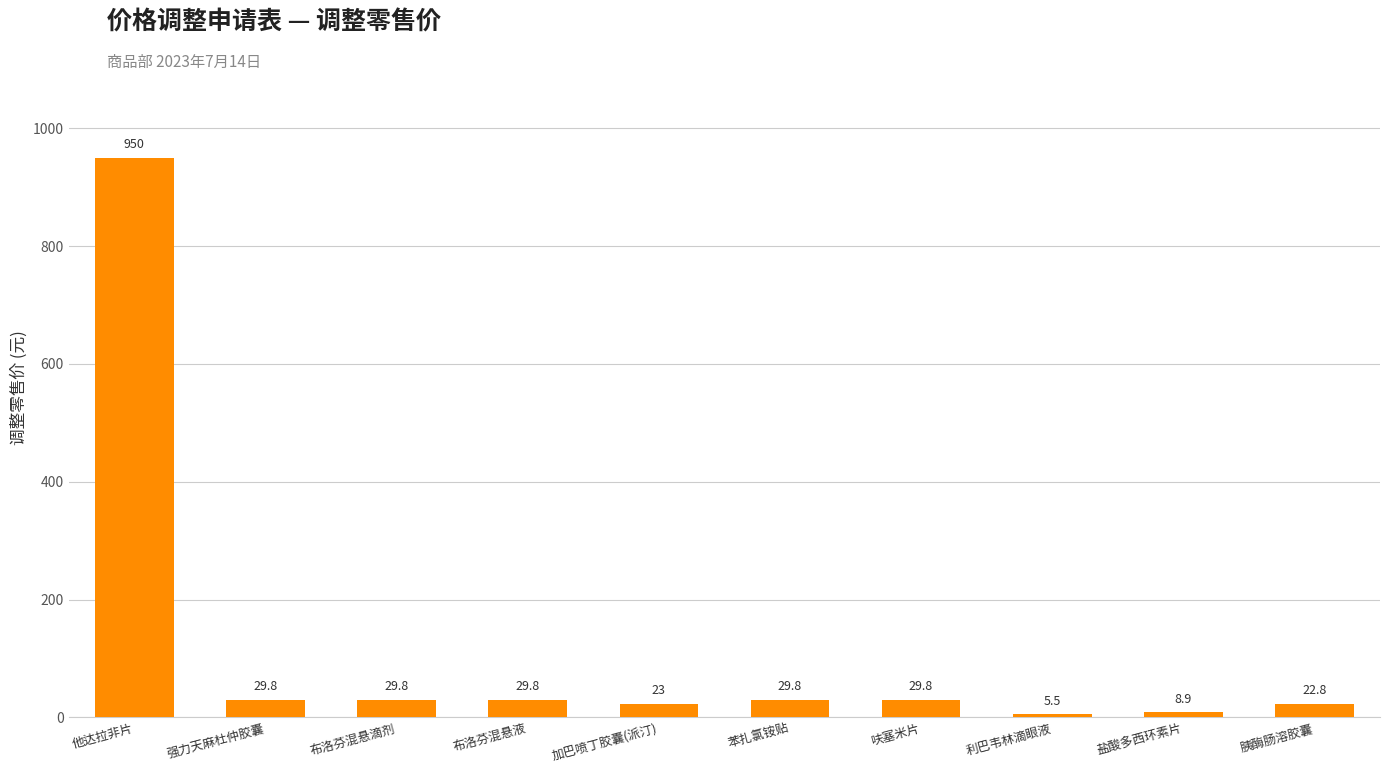

True or false: the data shows 23.0 at 加巴喷丁胶囊(派汀).

True